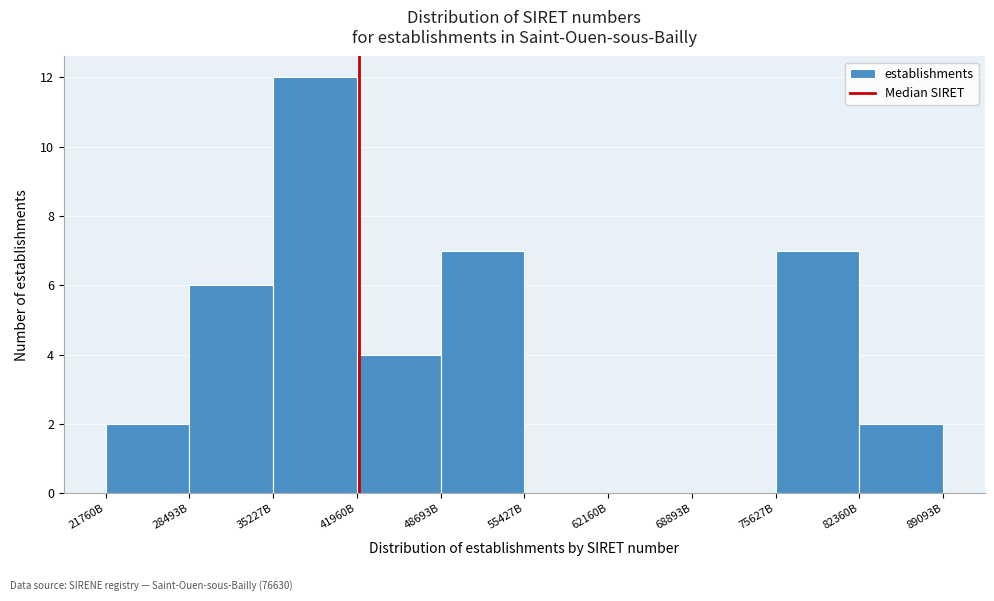

Reading left to right, what are all the values shown in this chart?

21760B=2	28493B=6	35227B=12	41960B=4	48693B=7	55427B=0	62160B=0	68893B=0	75627B=7	82360B=2